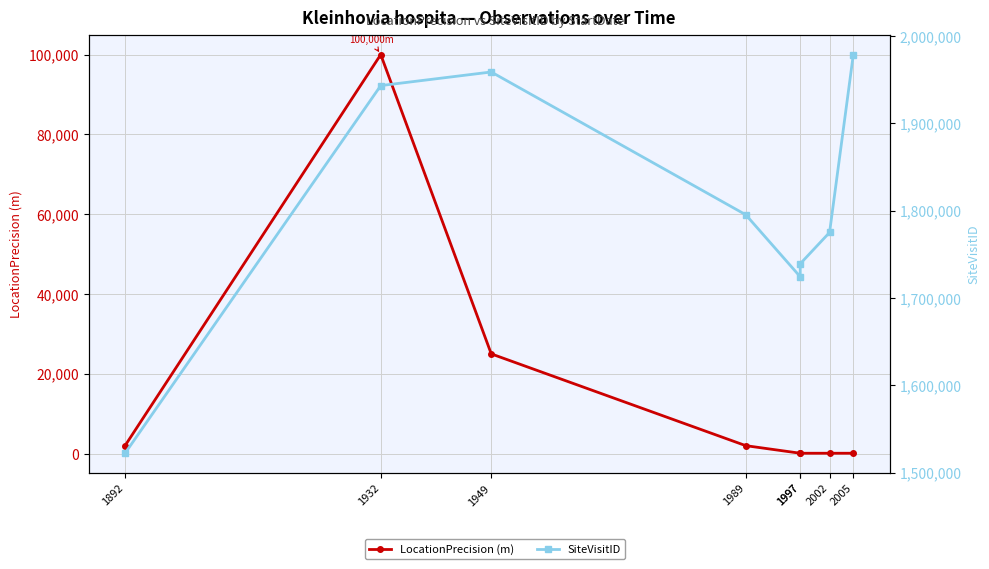

Which category has the lowest value across all series?

1997